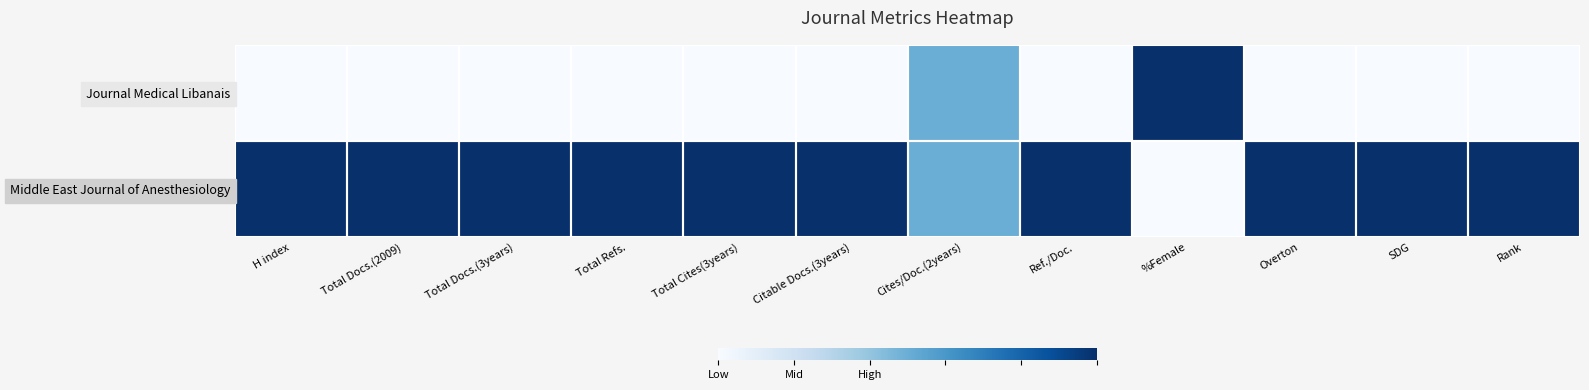

What is the maximum value shown in the chart?

1.0